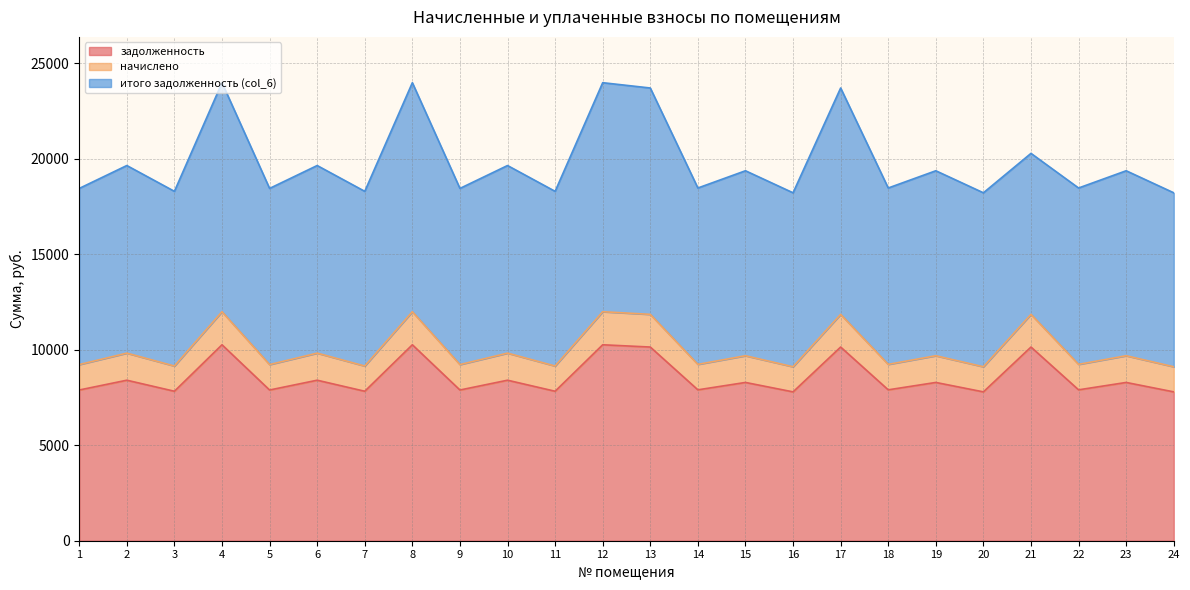

The value of задолженность at 11 is 1991.0. True or false?

False